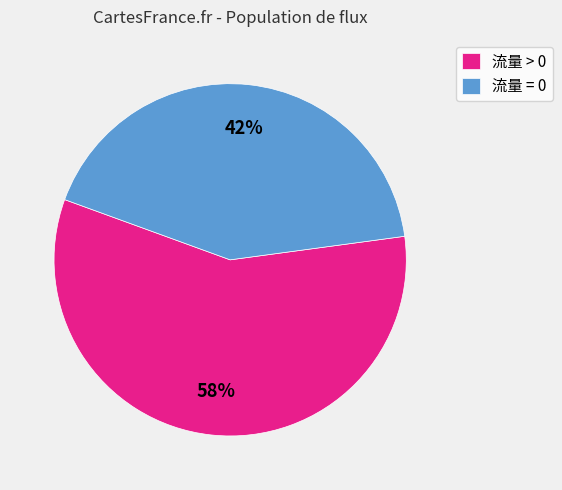

Approximately how many times larger is the value at 流量 > 0 compared to 流量 = 0?

1.4